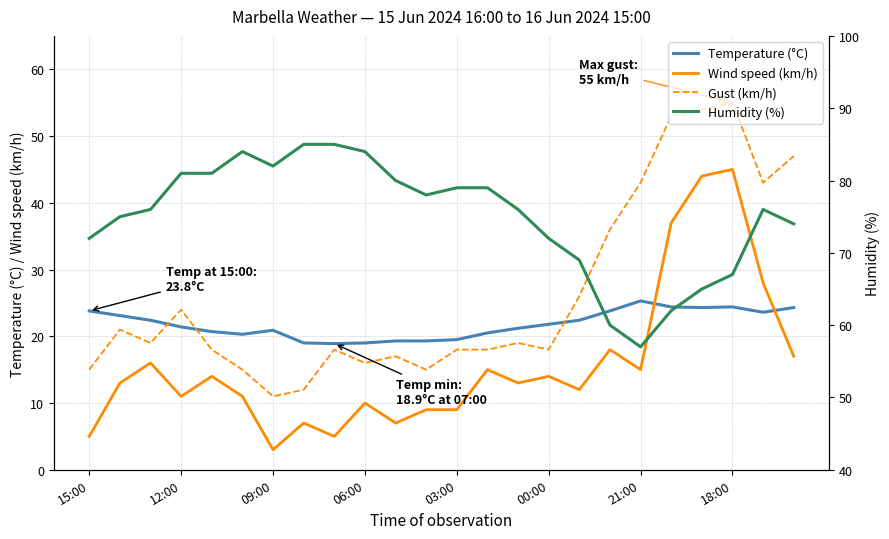

What is the total value across all series at 15:00?

115.8